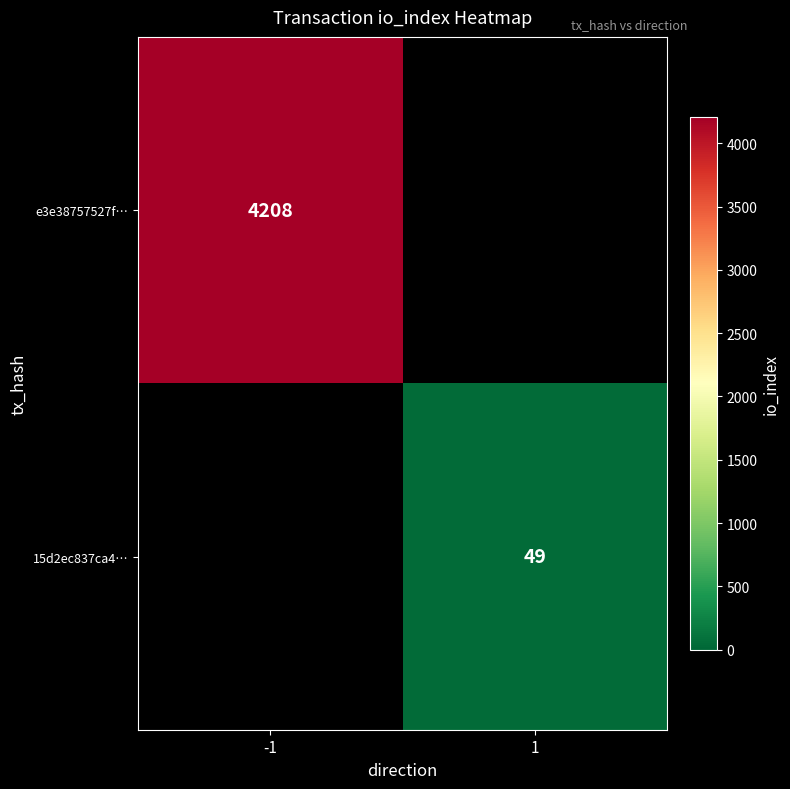

The 15d2ec837ca4… series shows 49 at 1. True or false?

True